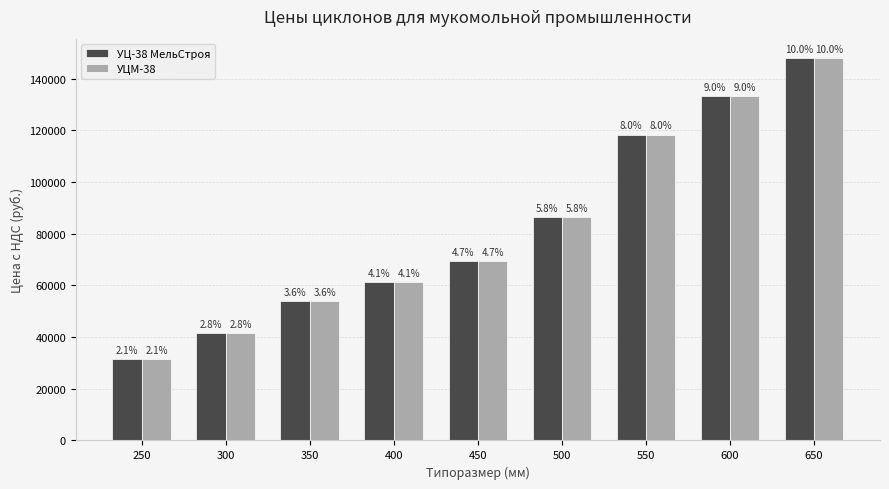

Rank the series by their maximum value, from lowest to highest.

УЦ-38 МельСтроя, УЦМ-38